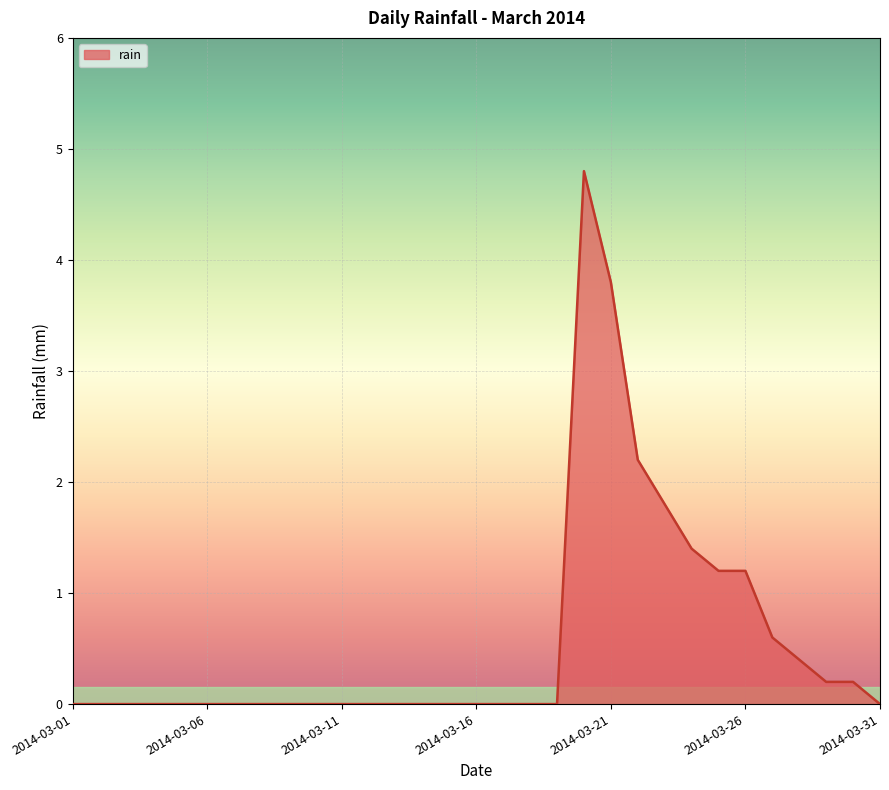

What is the difference between the maximum and minimum values?

4.8